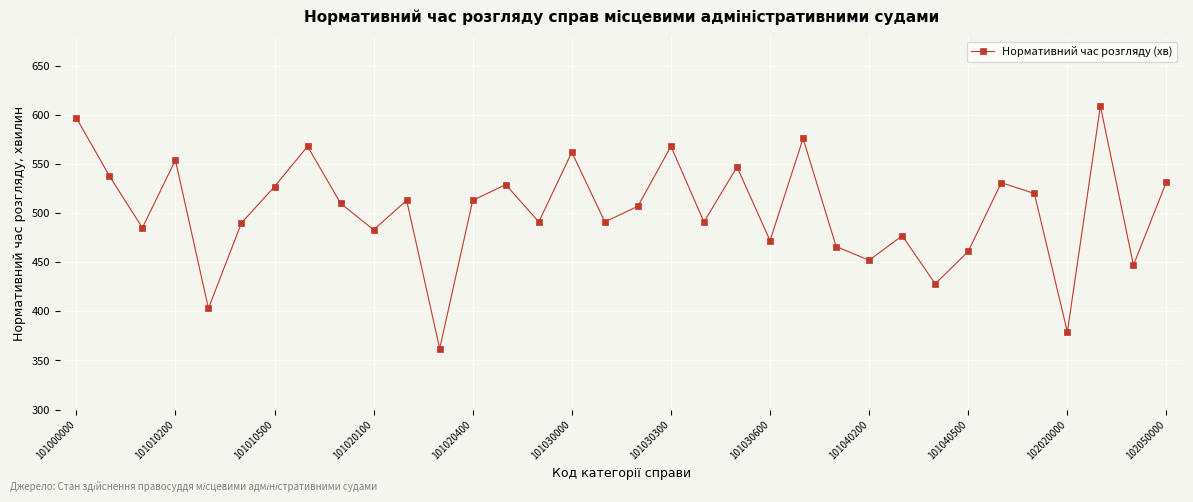

Does the chart display data point markers on the line(s)?

Yes